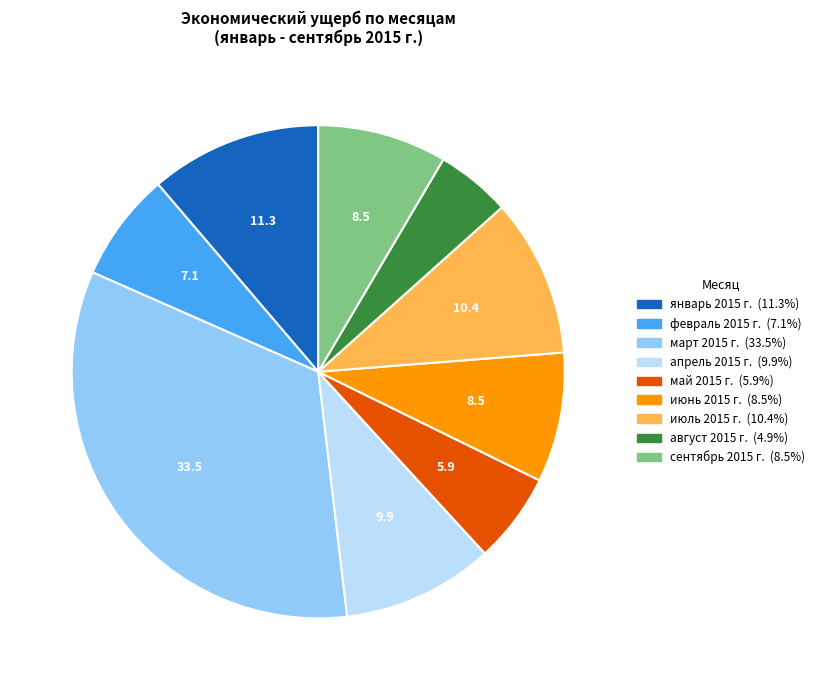

Does май 2015 г. represent more than half of the total?

No